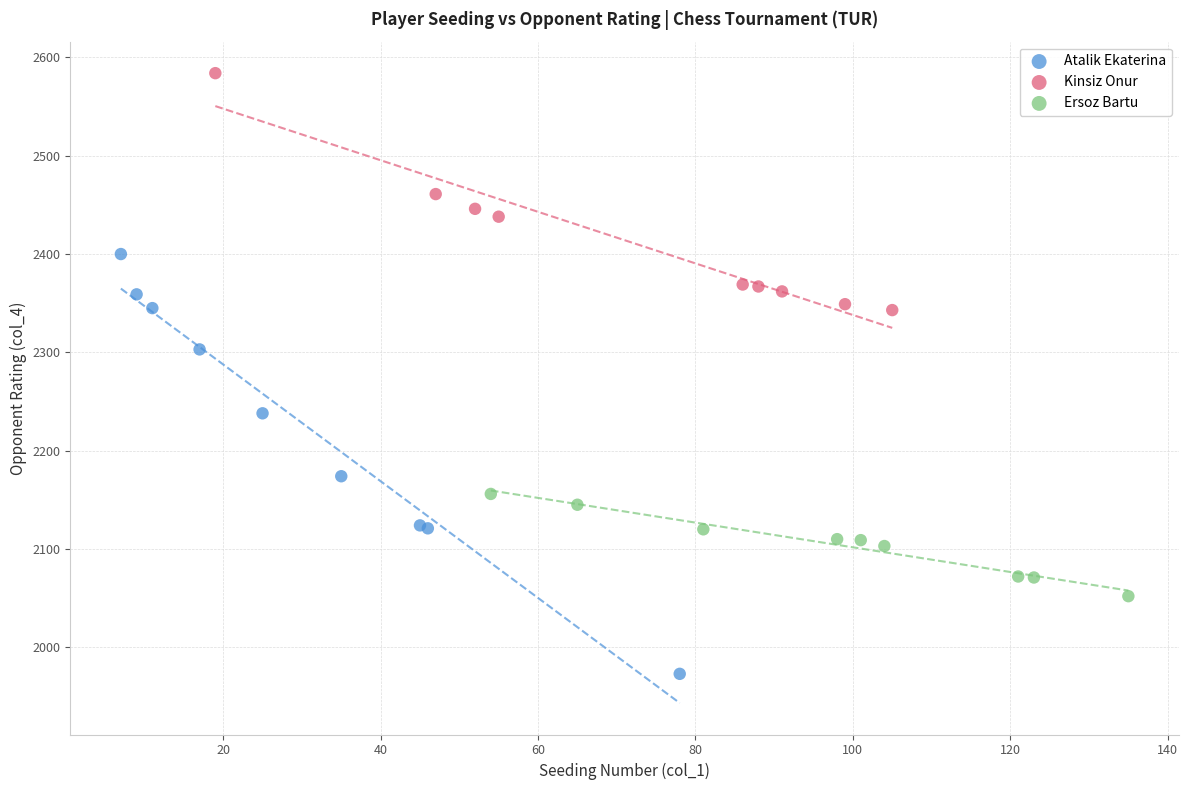

Which series contains the lowest Y value?

Atalik Ekaterina